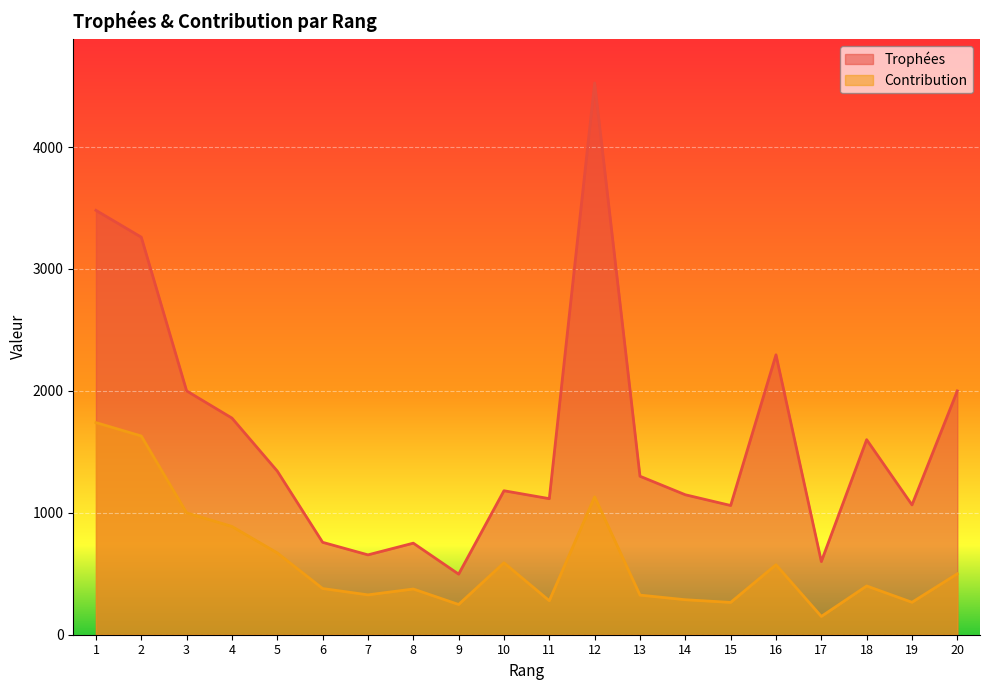

True or false: Trophées and Contribution cross at least once.

False